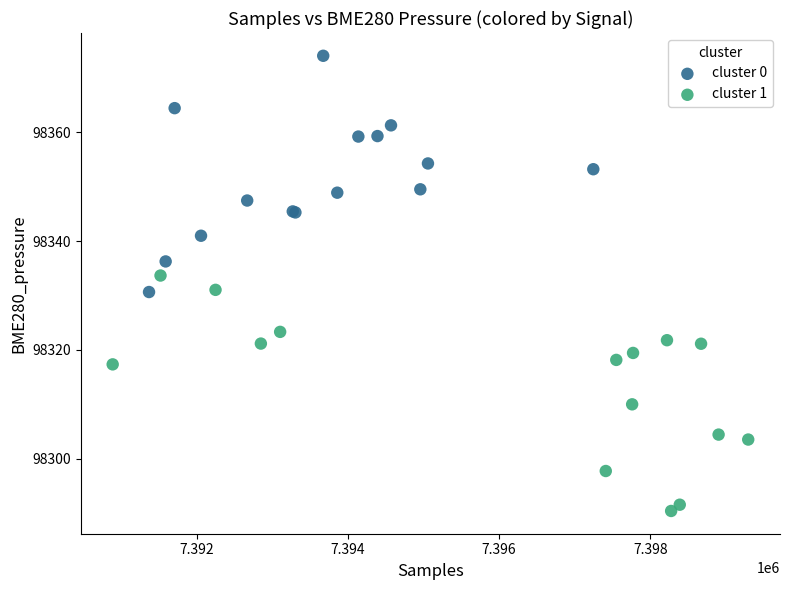

Which series reaches the minimum Y coordinate?

cluster 1